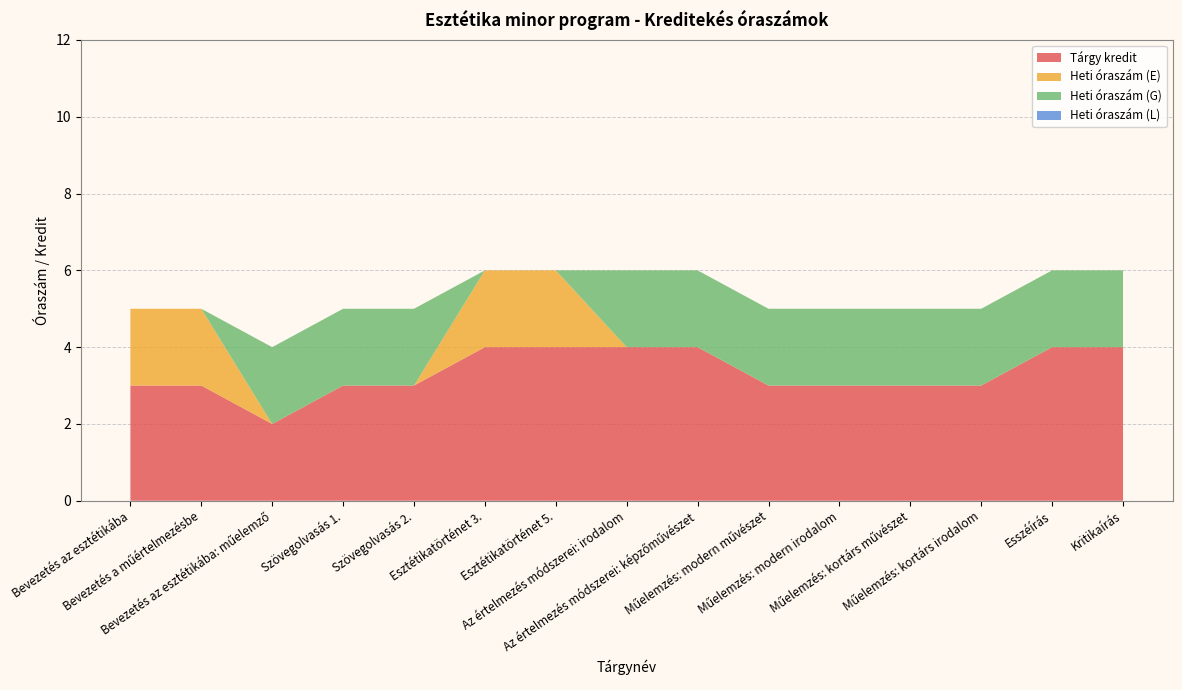

Reading right to left, list all the values displayed in this chart.

Tárgy kredit: 4	4	3	3	3	3	4	4	4	4	3	3	2	3	3
Heti óraszám (E): 0	0	0	0	0	0	0	0	2	2	0	0	0	2	2
Heti óraszám (G): 2	2	2	2	2	2	2	2	0	0	2	2	2	0	0
Heti óraszám (L): 0	0	0	0	0	0	0	0	0	0	0	0	0	0	0